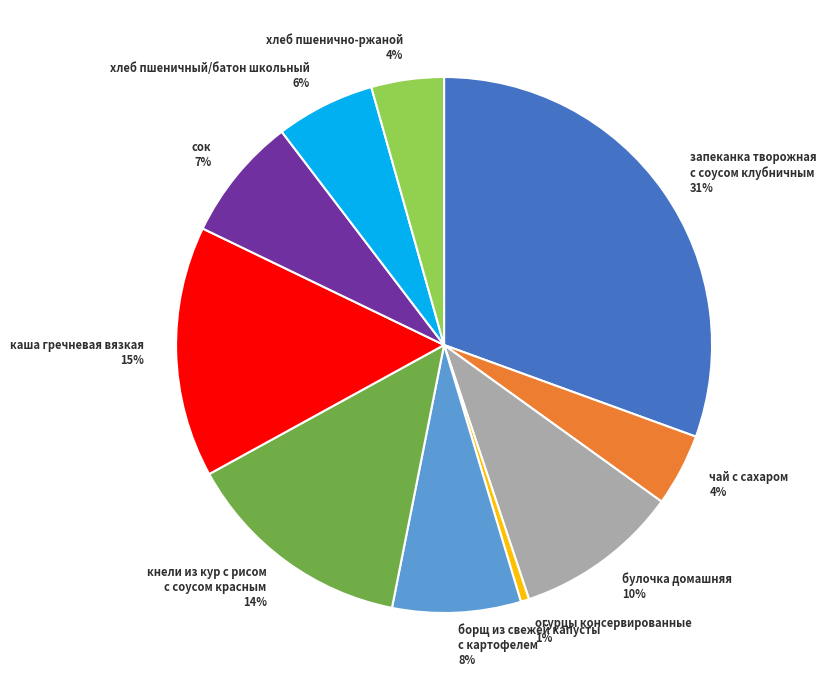

To the nearest percent, what is the combined percentage of хлеб пшеничный/батон школьный and хлеб пшенично-ржаной?

10%